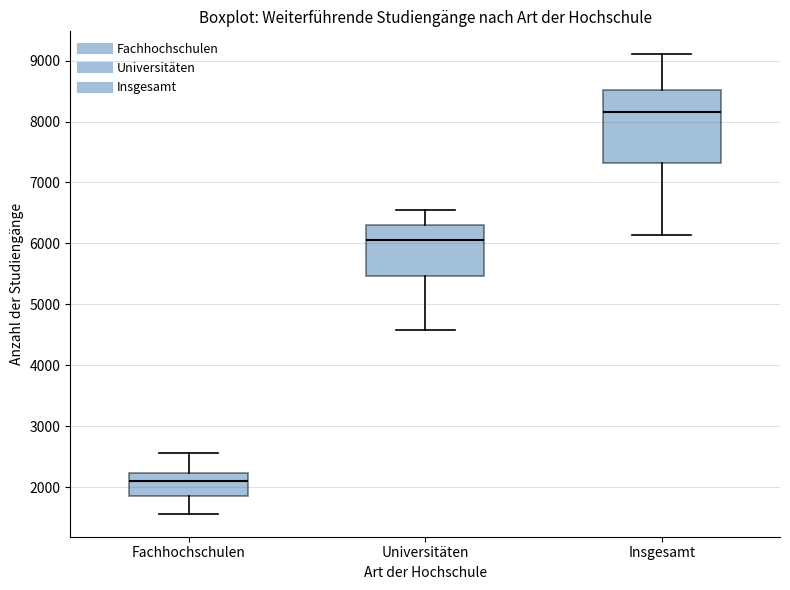

Comparing the boxes themselves (not the whiskers), which one is the tallest?

Insgesamt